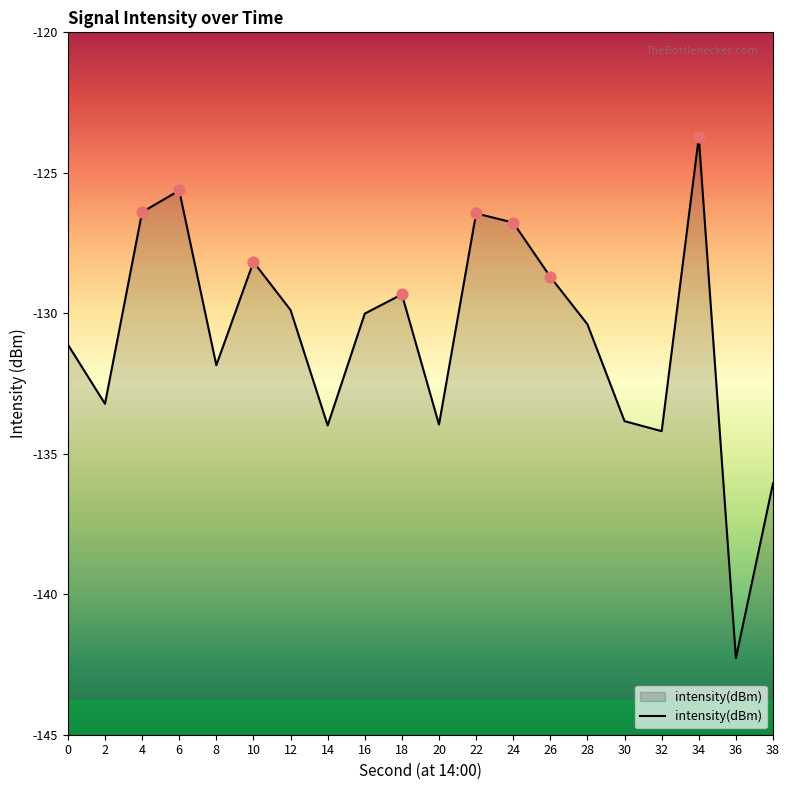

What is the change in value from 8 to 38?

-4.2